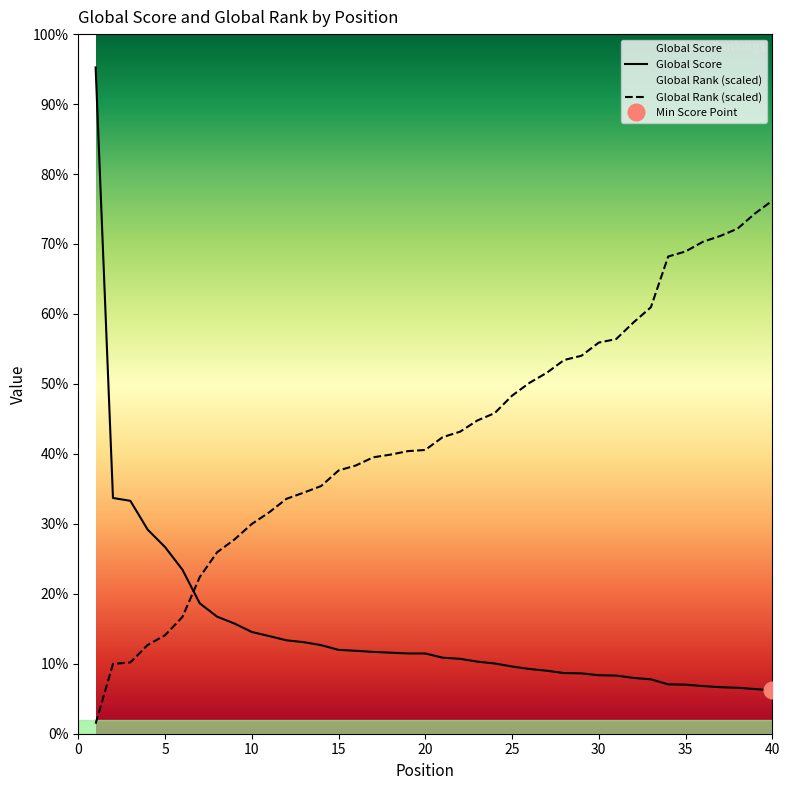

What is the sum of all Global Rank values?

76309.0